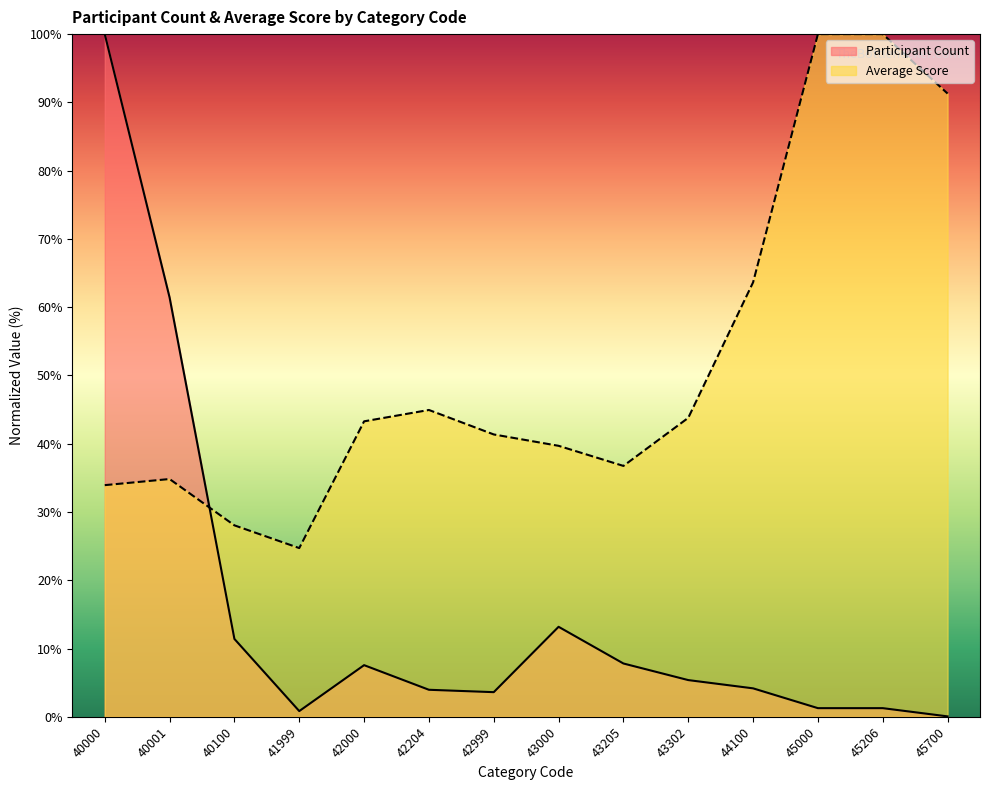

How many interior local peaks does the Average Score series have?

2